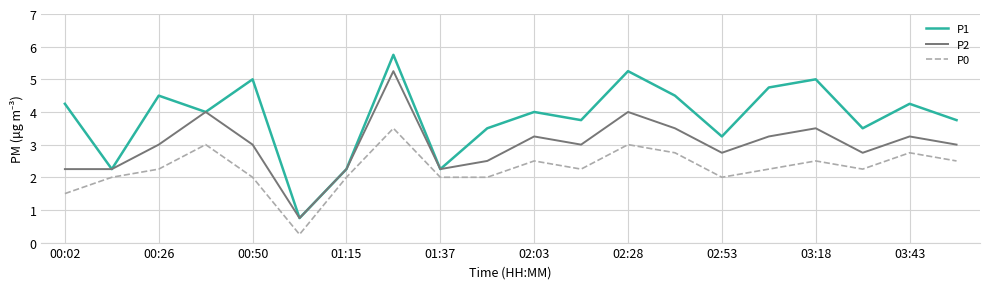

What is the maximum value for P1?

5.8